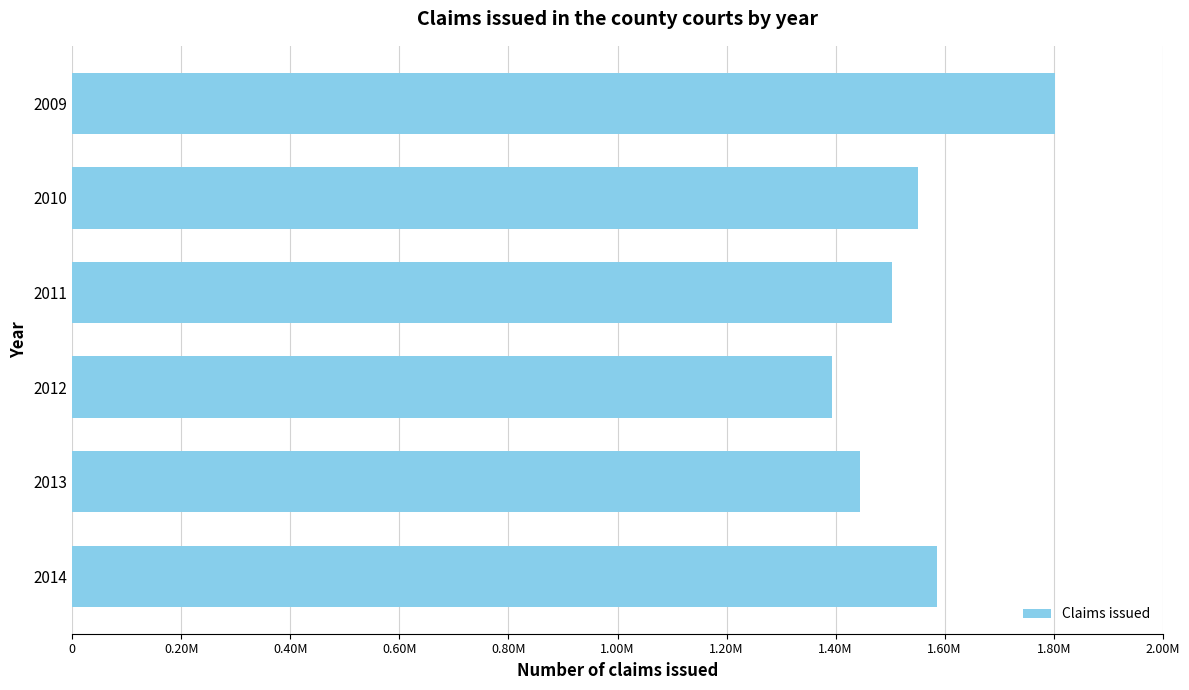

What is the average value?

1547156